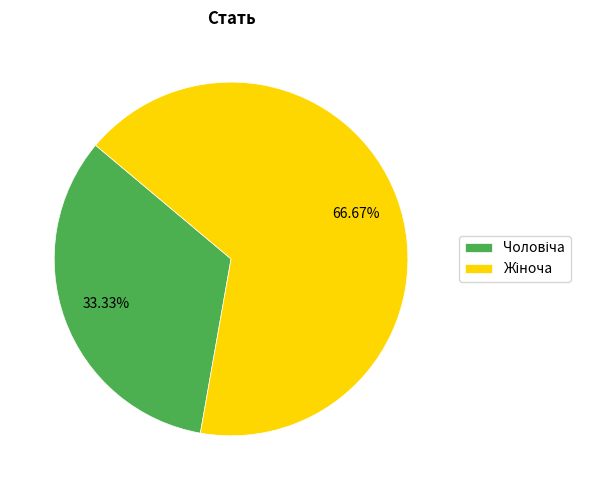

Is there any slice that represents more than half of the pie?

Yes